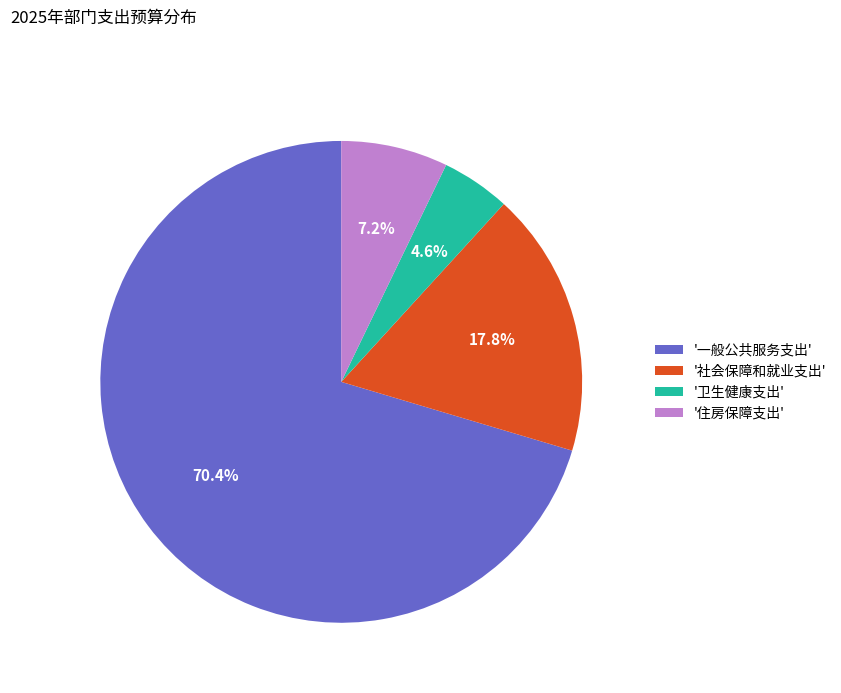

Which slice represents more than half of the pie?

'一般公共服务支出'